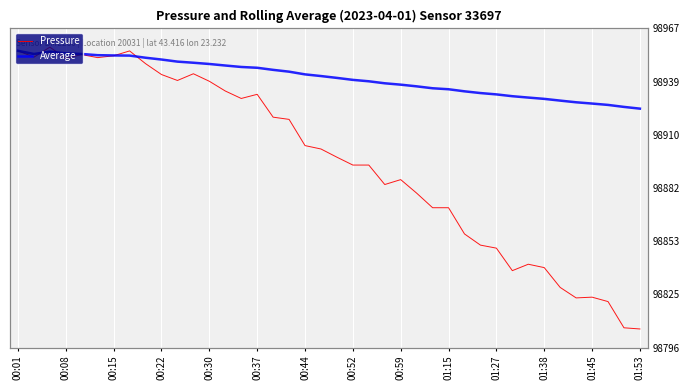

Is the value of Average at 35 greater than the value of Pressure at 26?

Yes